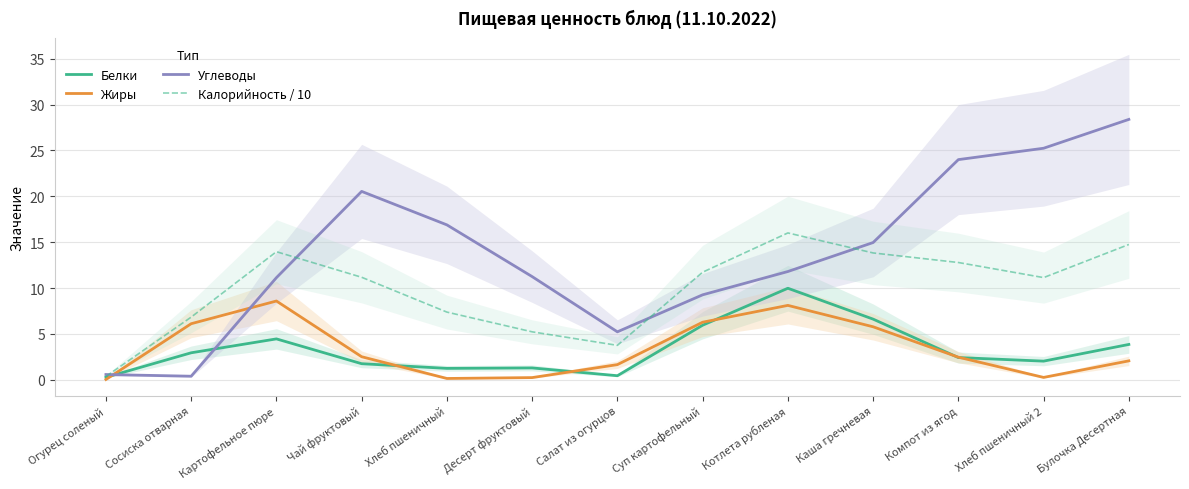

Which series has the largest total across all categories?

Углеводы